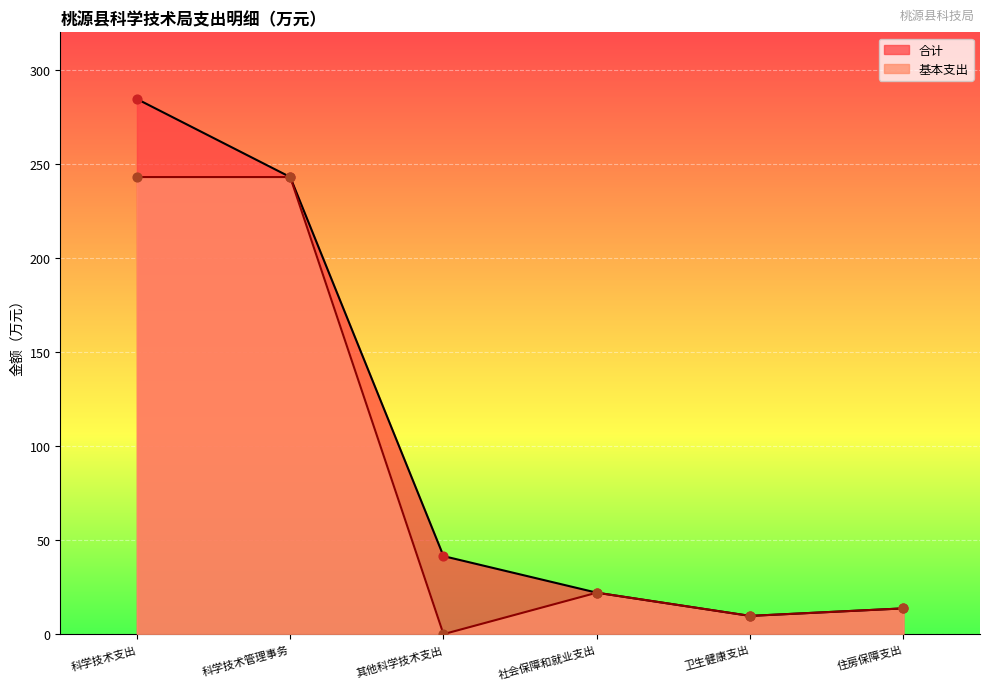

Which series has the widest spread of Y values?

合计